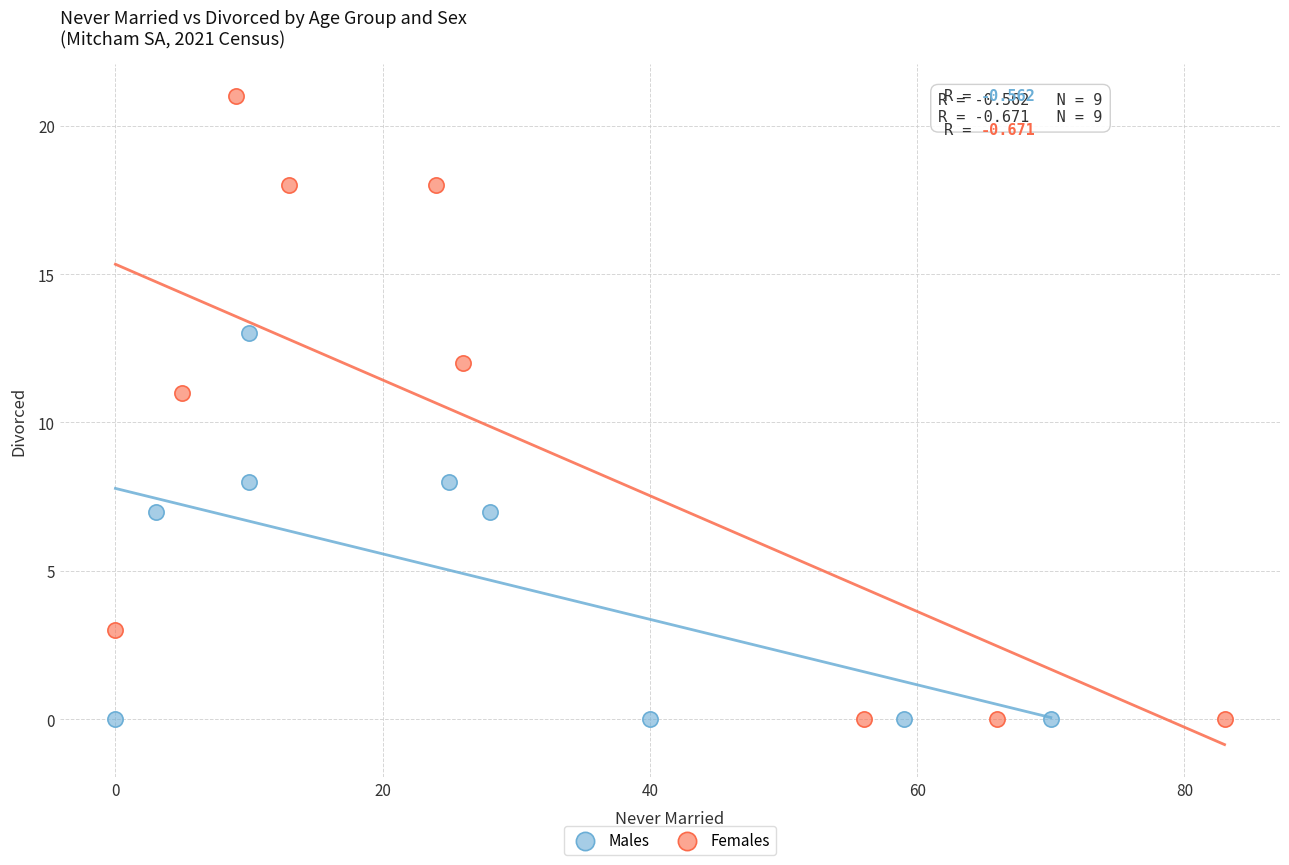

Which series contains the highest Y value?

Females